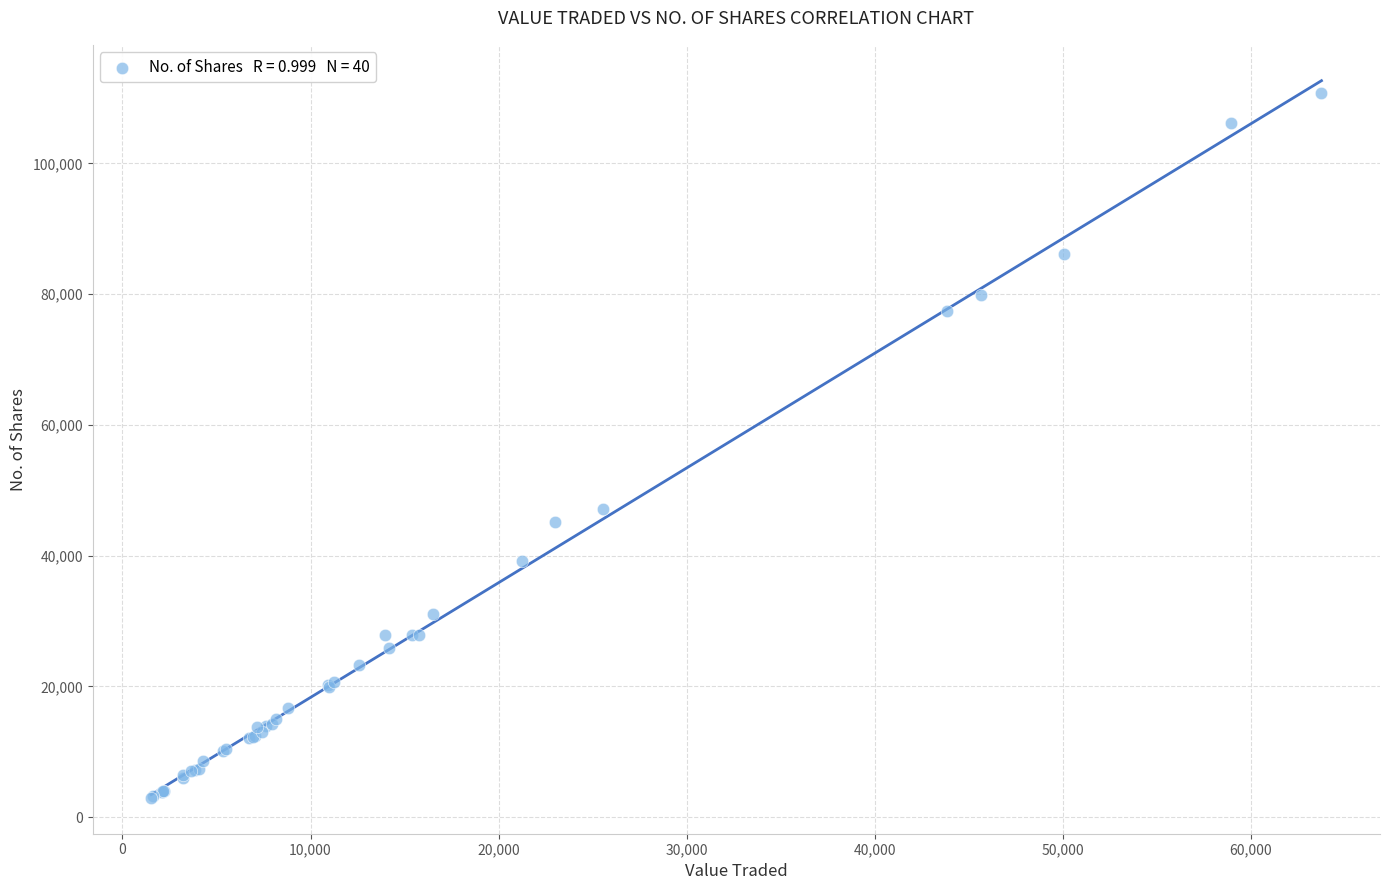

What Y value in the scatter plot is closest to 56878?

47049